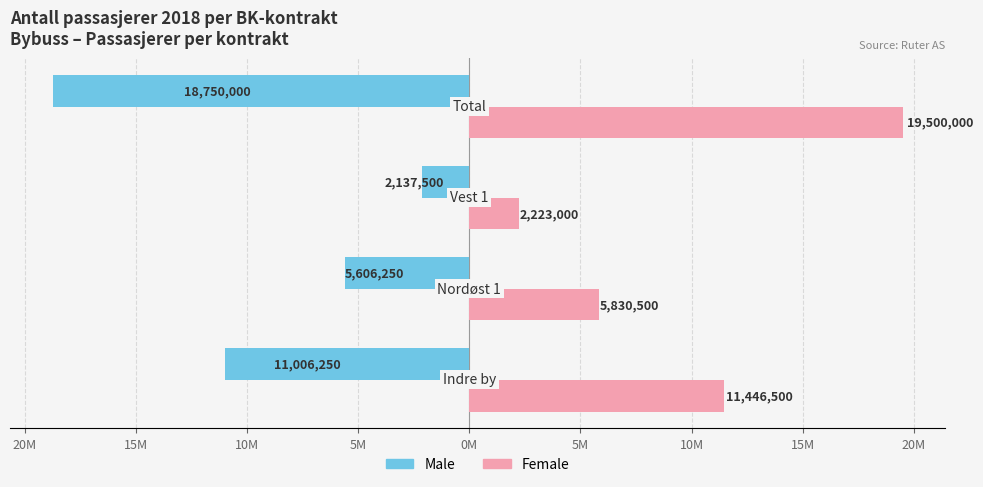

What are all the series names shown in the legend?

Male, Female